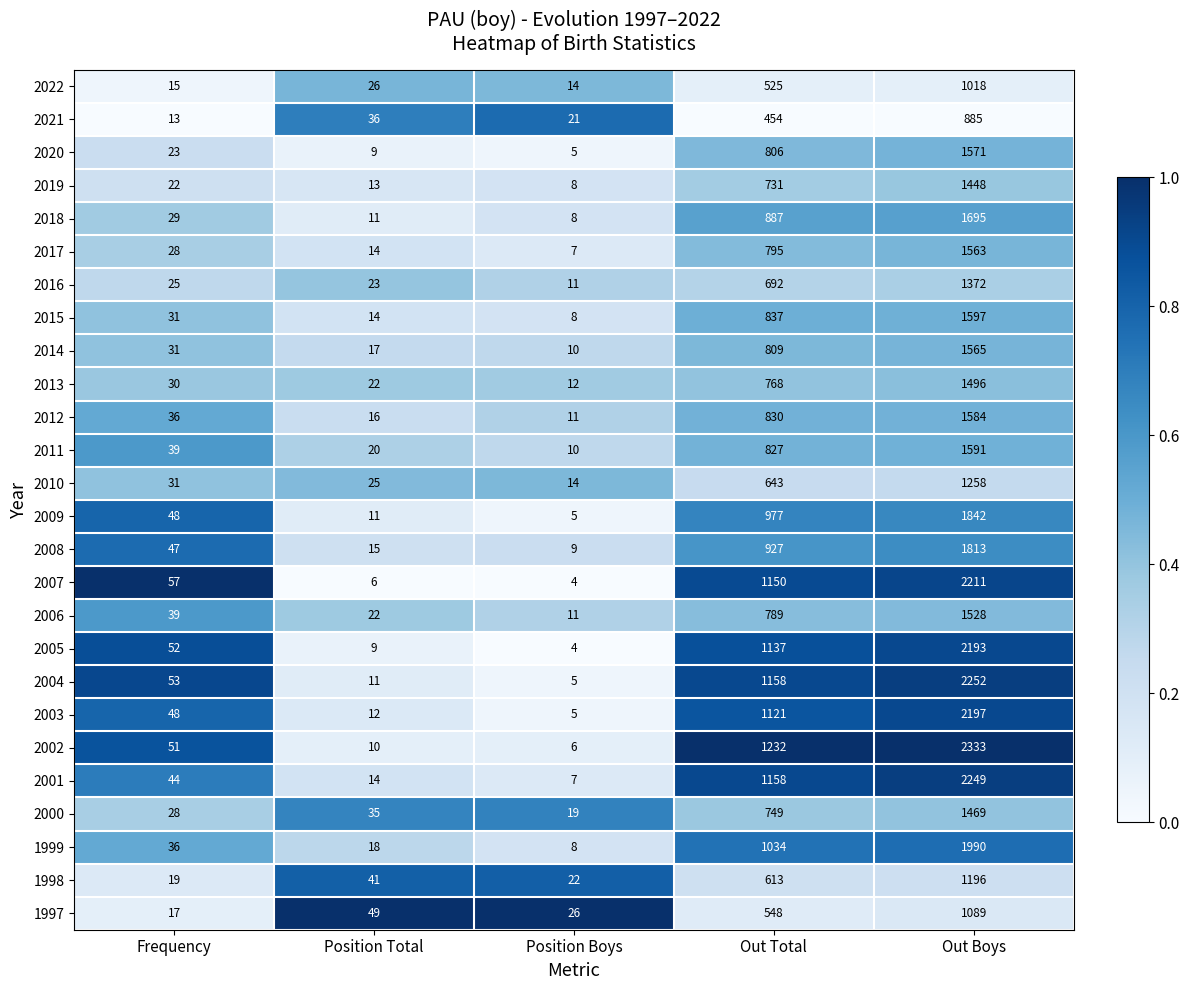

At which category does the chart reach its peak across all series?

Out Boys